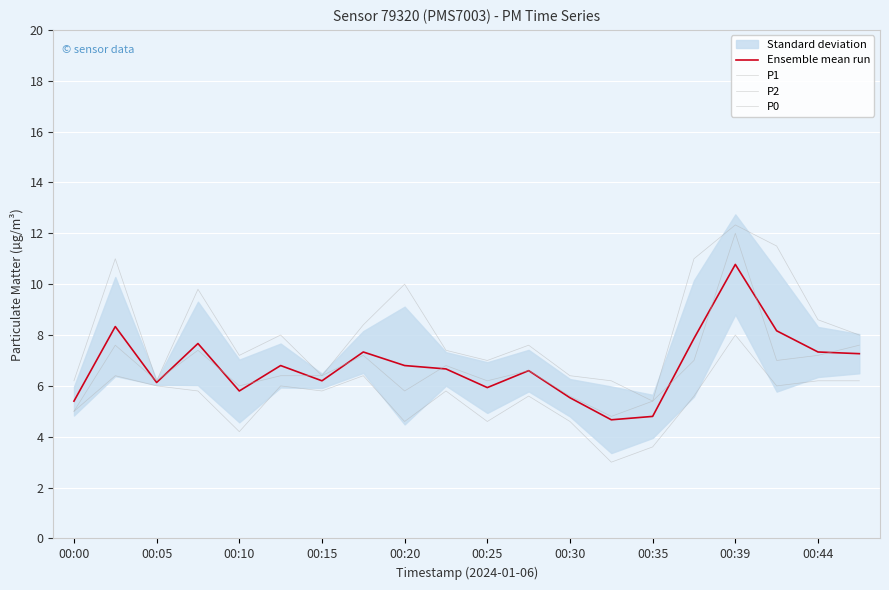

In P1, how many points are lower than both neighbors (excluding endpoints)?

5